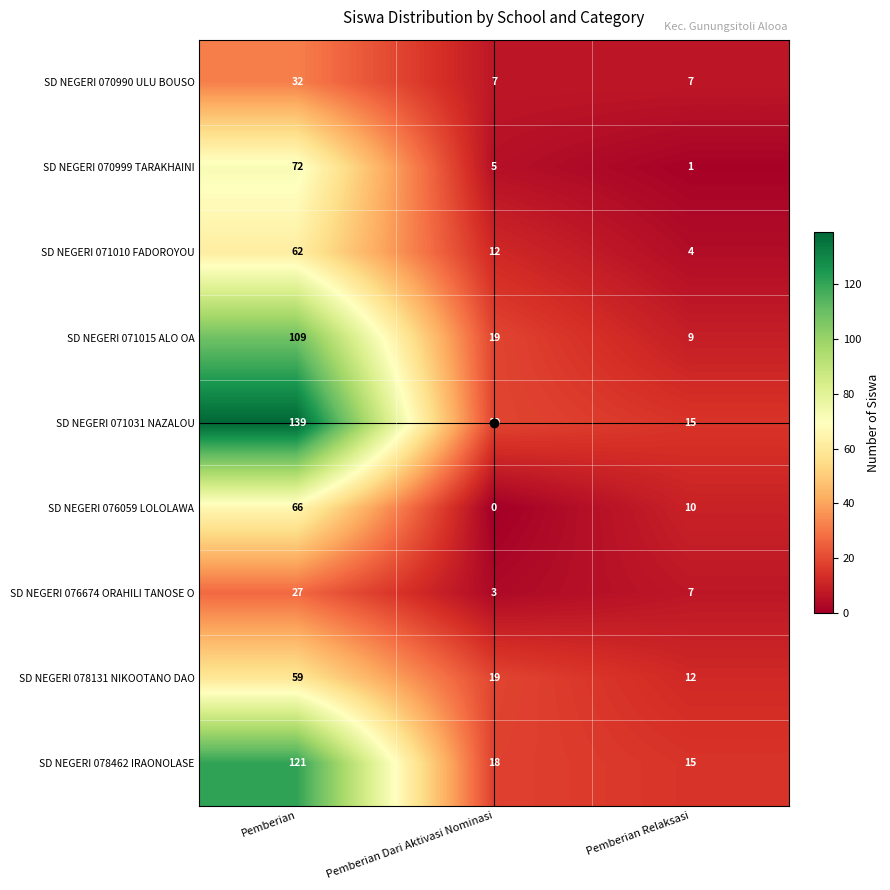

How many series are shown in this chart?

9